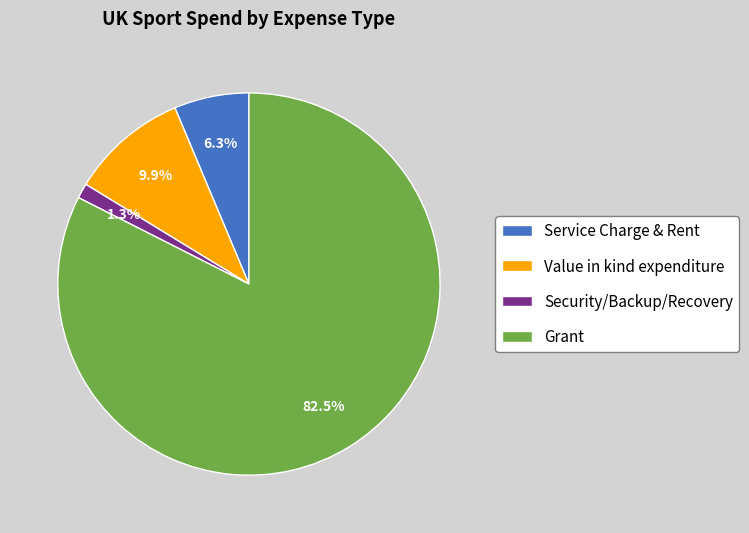

To the nearest percent, what is the difference between the Value in kind expenditure and Grant slice percentages?

72%